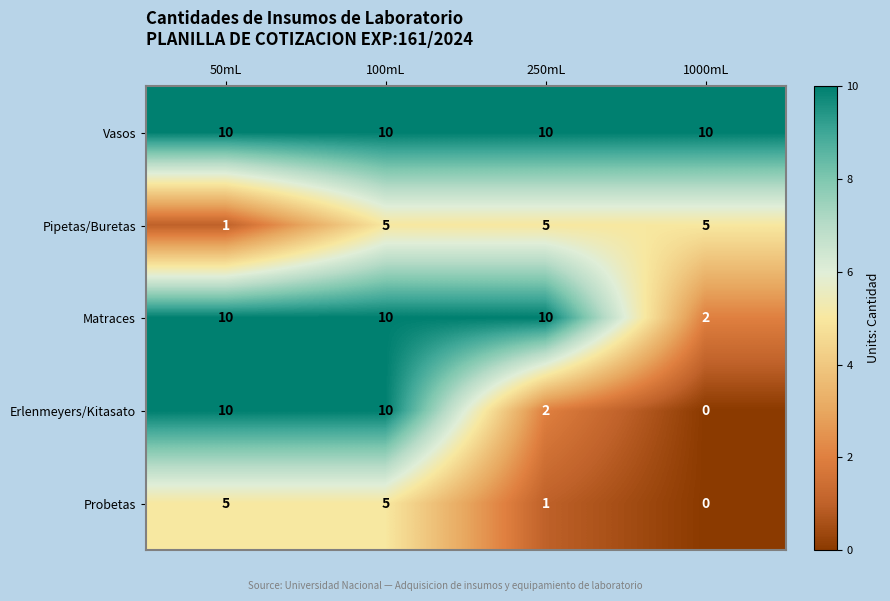

Rank the series by their average value, from lowest to highest.

Probetas, Pipetas/Buretas, Erlenmeyers/Kitasato, Matraces, Vasos